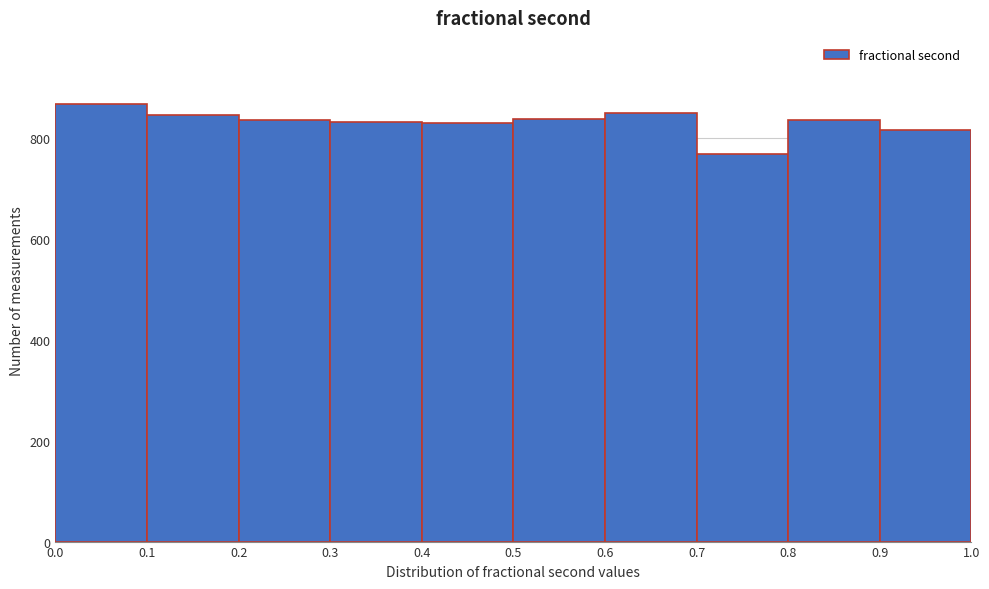

Reading left to right, transcribe this chart: for each bar, give the range it covers on the x-axis and its height. The values are not printed on the chart, so give them approximately, as read against the axis.

0.0 to 0.1: 860
0.1 to 0.2: 840
0.2 to 0.3: 840
0.3 to 0.4: 840
0.4 to 0.5: 840
0.5 to 0.6: 840
0.6 to 0.7: 860
0.7 to 0.8: 760
0.8 to 0.9: 840
0.9 to 1.0: 820